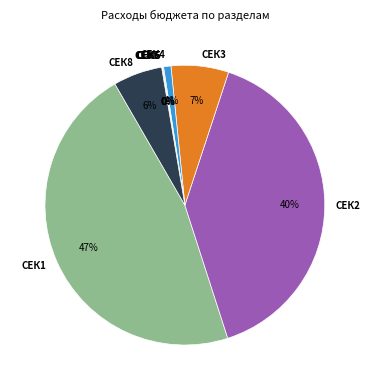

To the nearest percent, what portion does СЕК3 represent?

7%